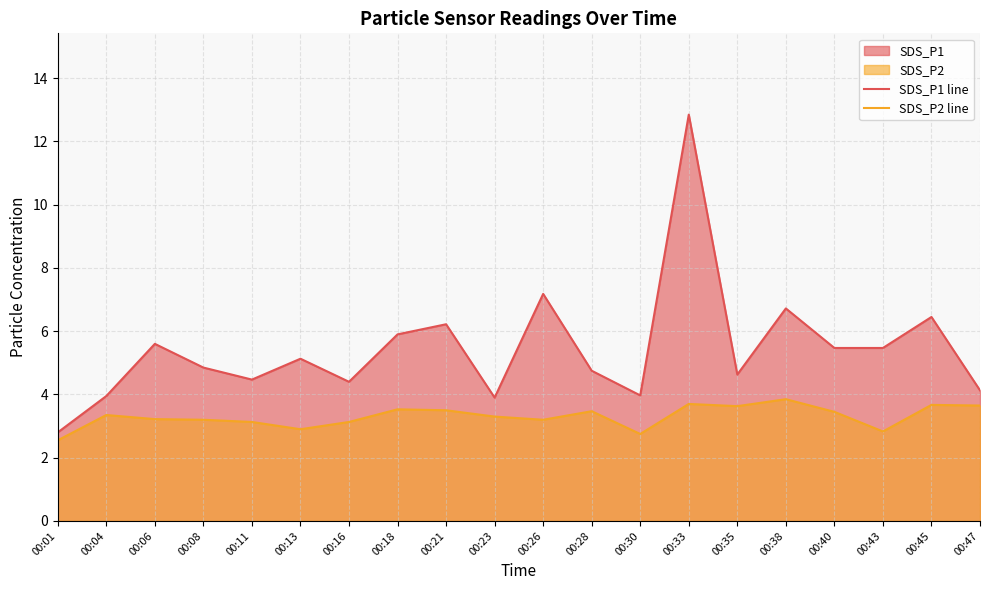

How many data points in SDS_P1 line are less than 5?

10